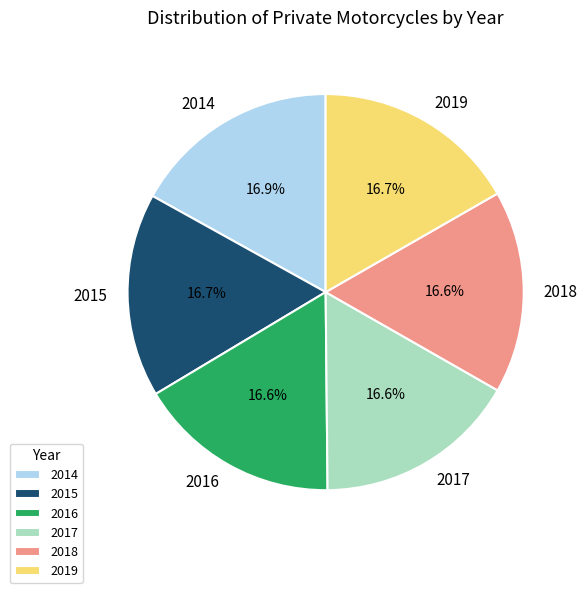

To the nearest percent, what portion does 2017 represent?

17%